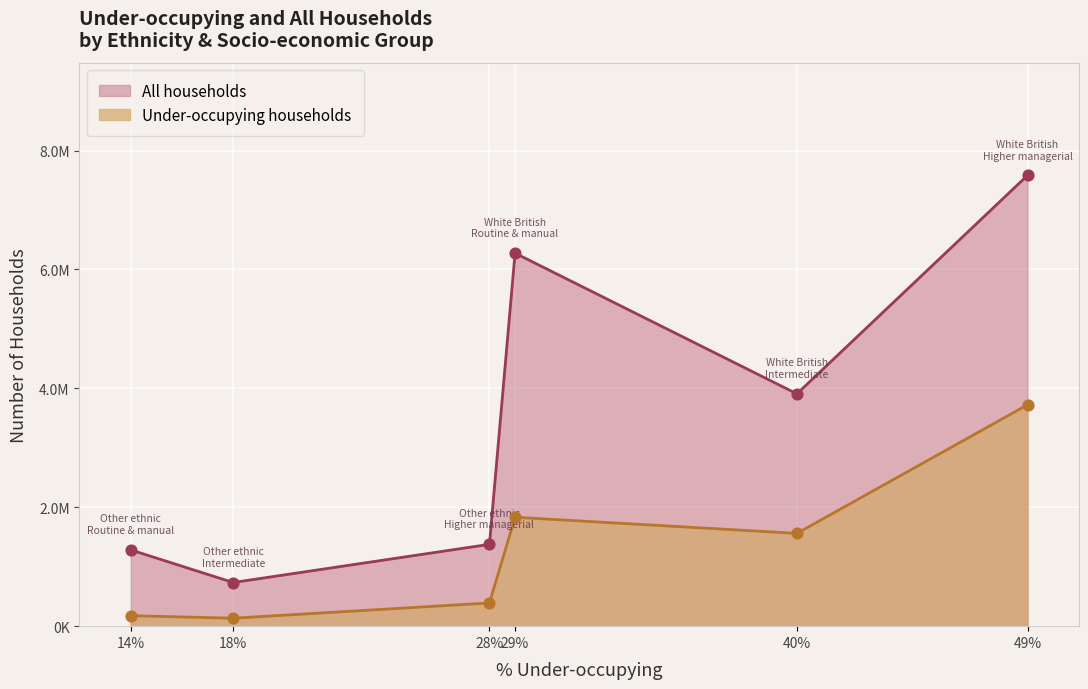

What are all the series names shown in the legend?

All households, Under-occupying households